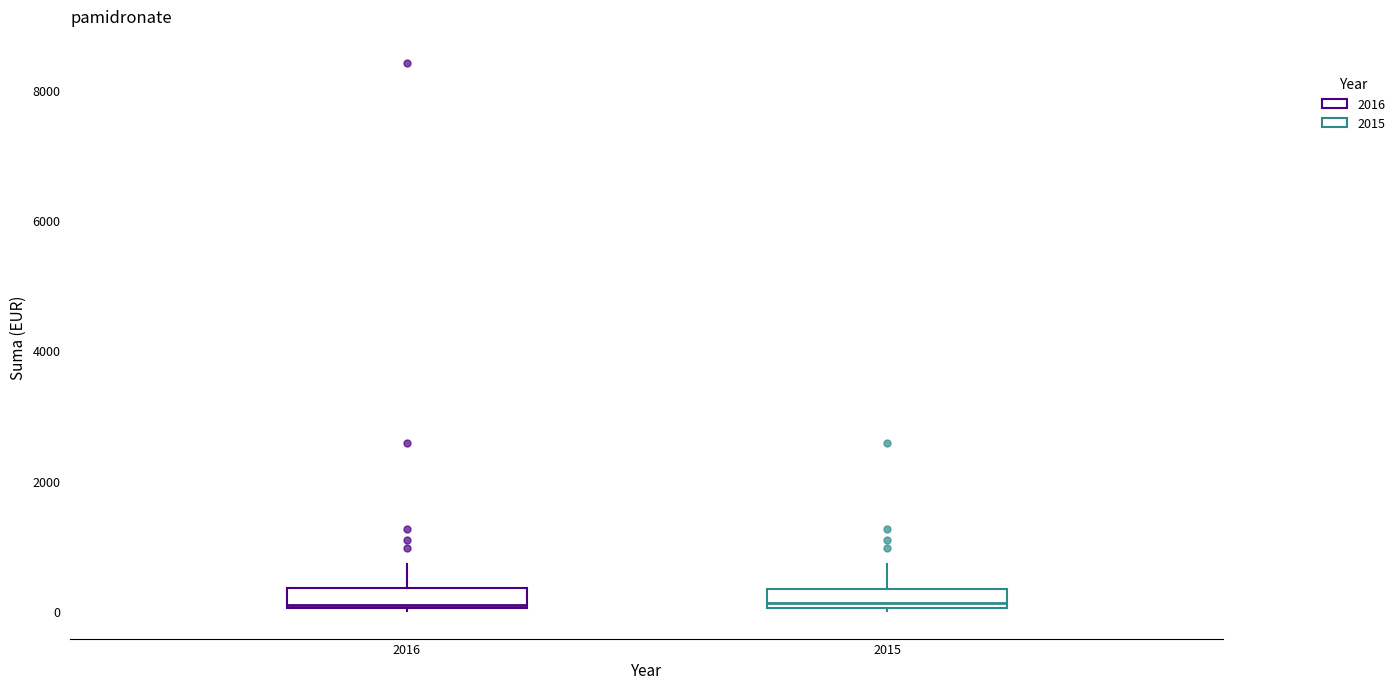

Where does the upper whisker of the box at x = 2015 end on the y-axis? The values are not printed on the chart, so give them approximately, as read against the axis.

800